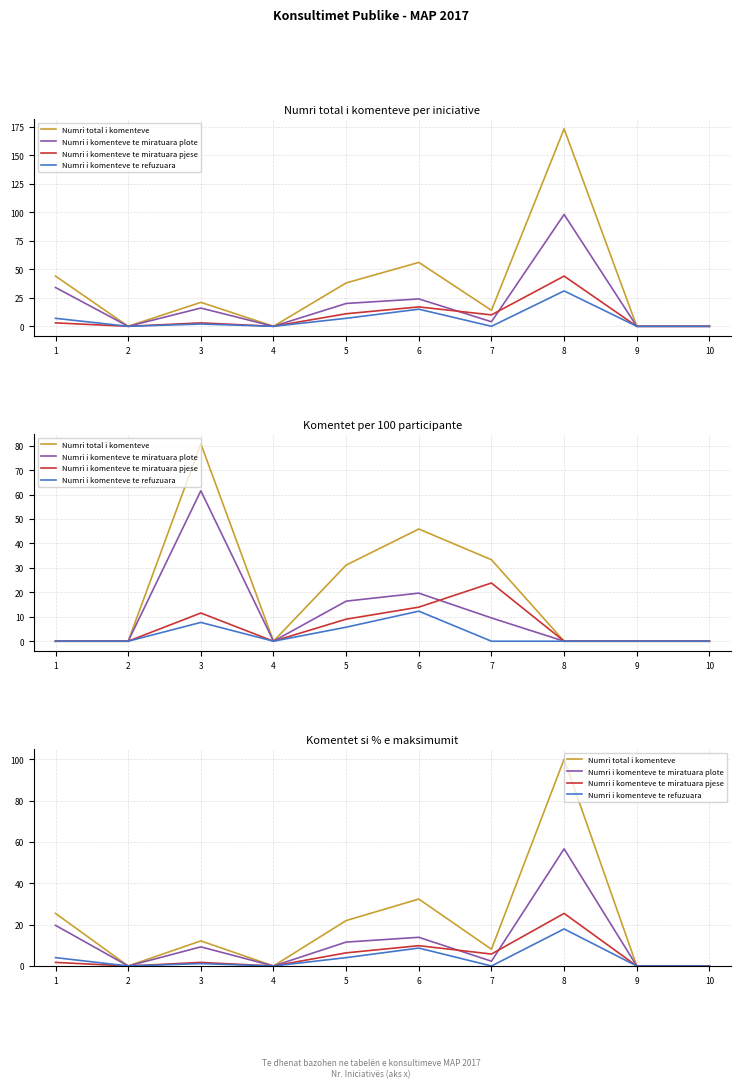

True or false: Numri i komenteve te miratuara pjese has more than 1 interior local peaks.

True